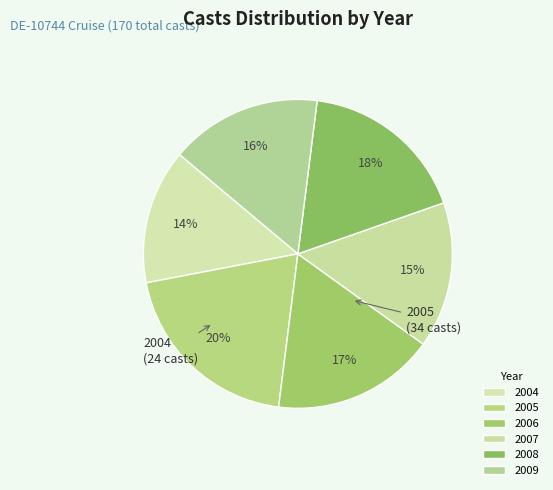

What percentage is NOT represented by 2006?

82.9%